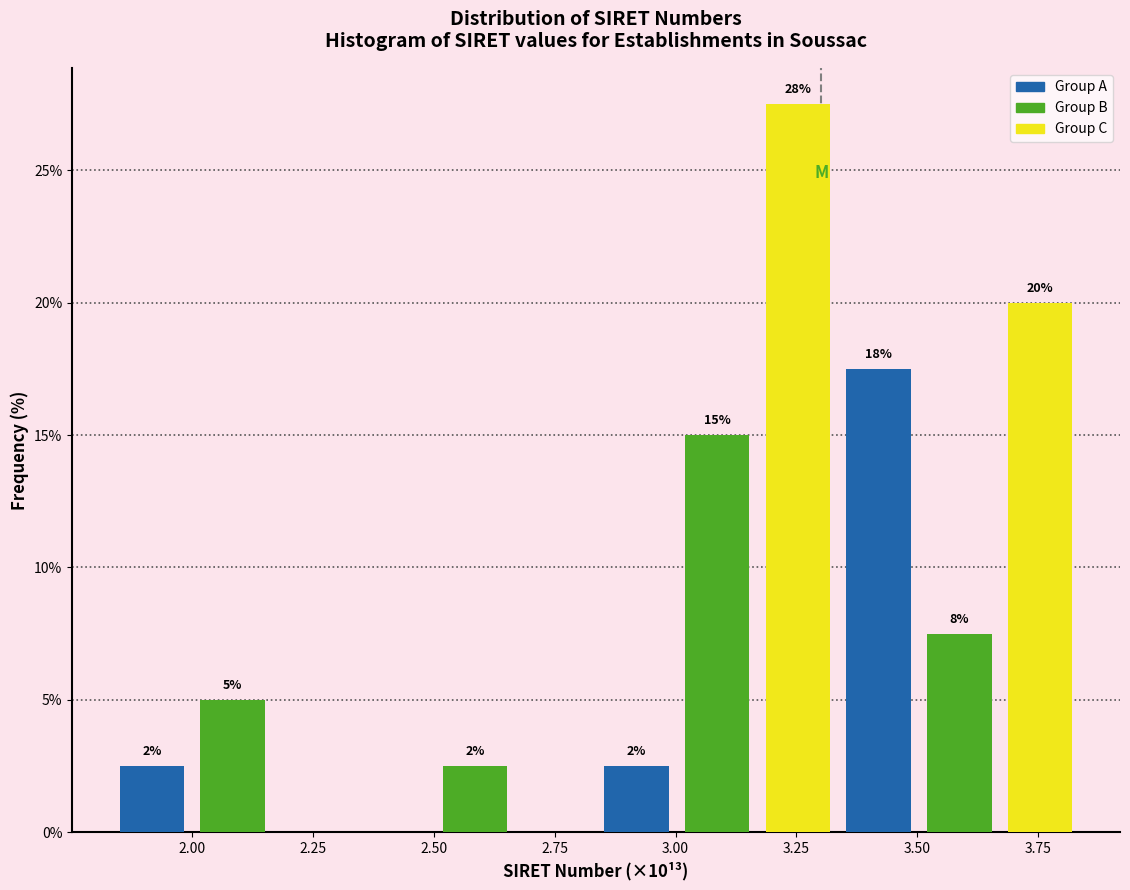

Around what value on the x-axis is the tallest bar? Give the approximate position of its centre, as read against the axis.

3.25